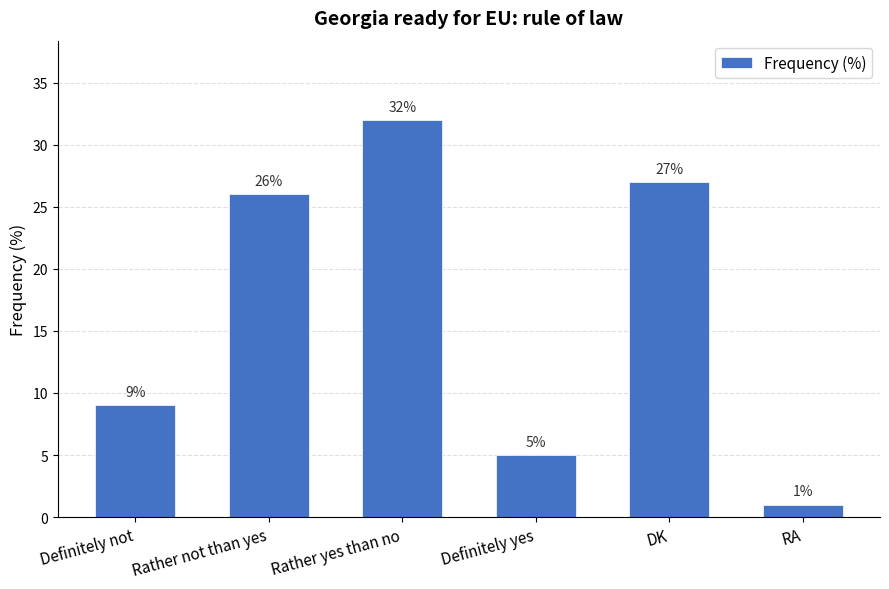

What is the minimum value shown in the chart?

1